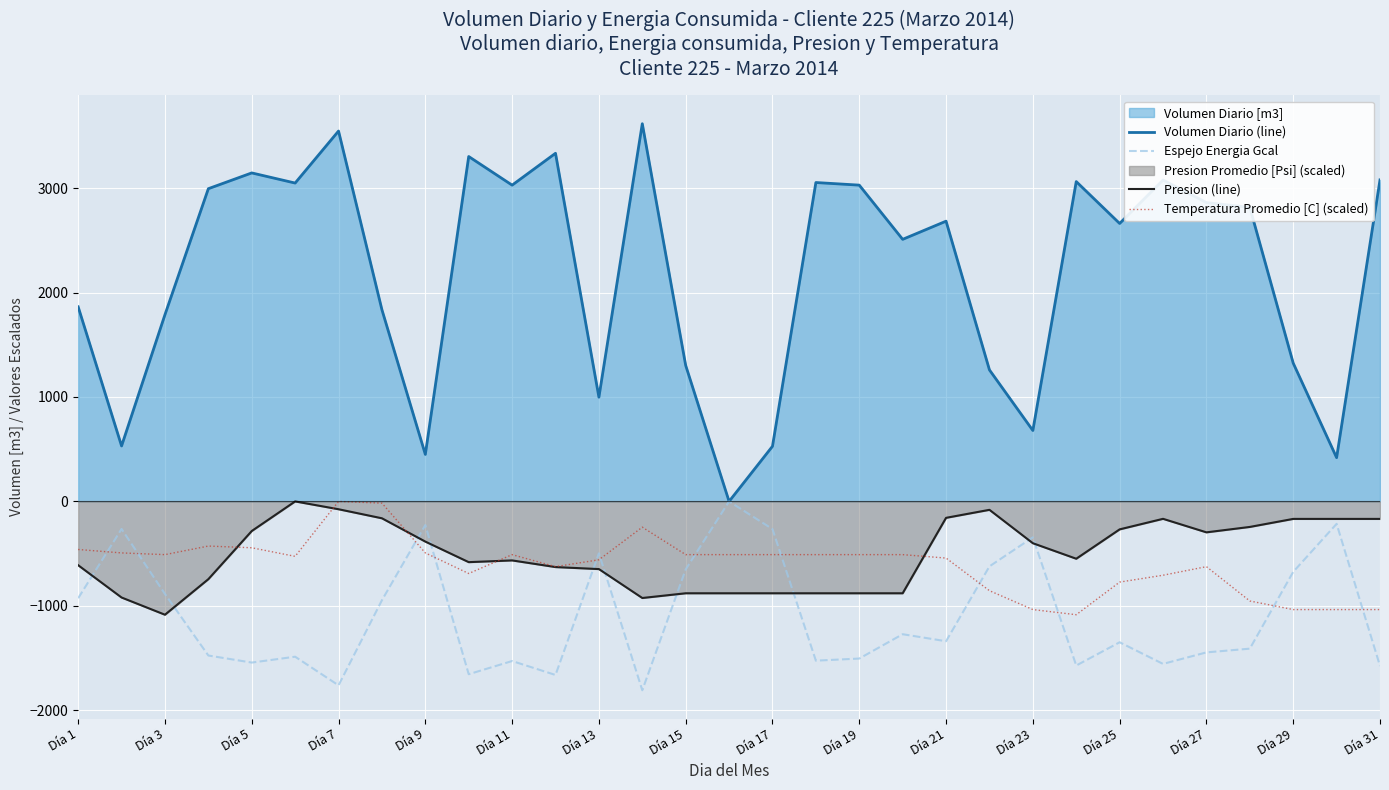

What is the minimum value shown in the chart?

-1808.0